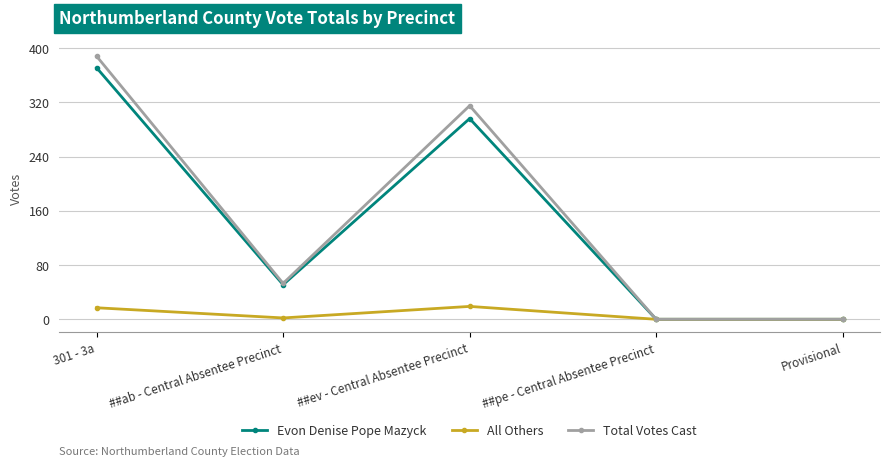

What is the average value of the Evon Denise Pope Mazyck series?

144